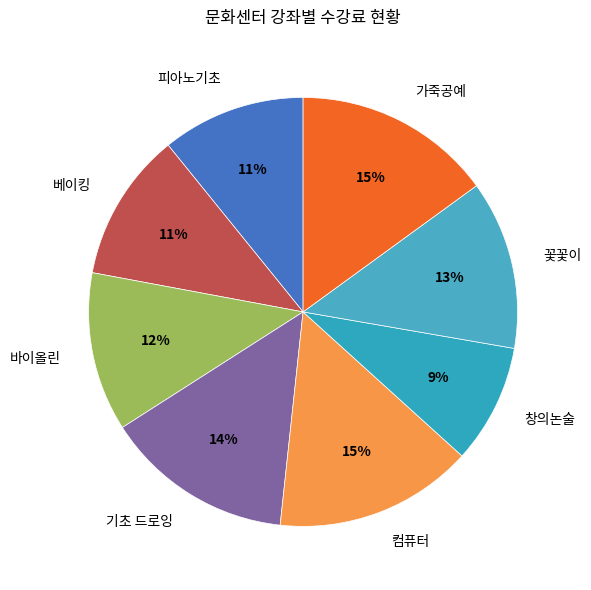

Does 창의논술 represent more than half of the total?

No